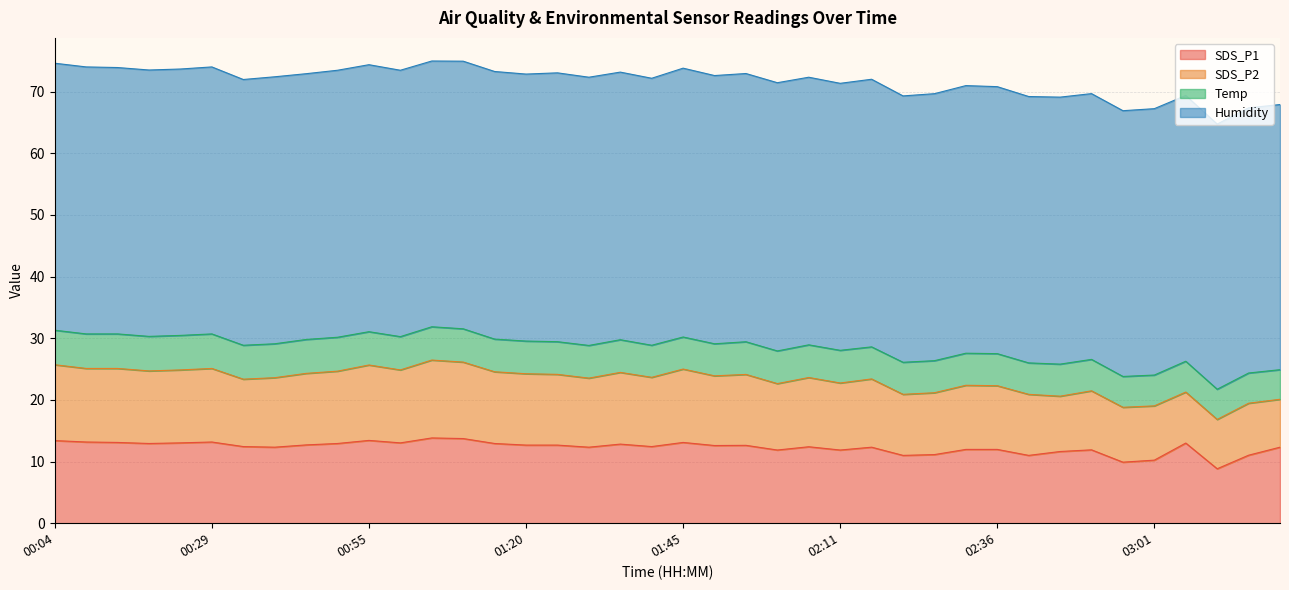

How many data points in Temp are less than 5?

3